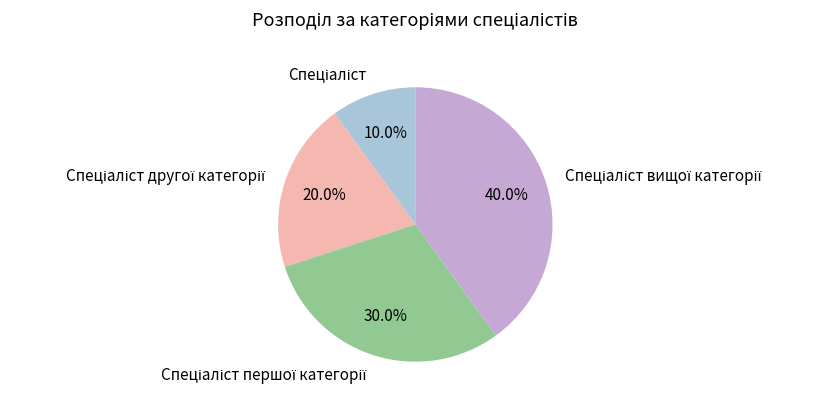

Is there any slice that represents more than half of the pie?

No